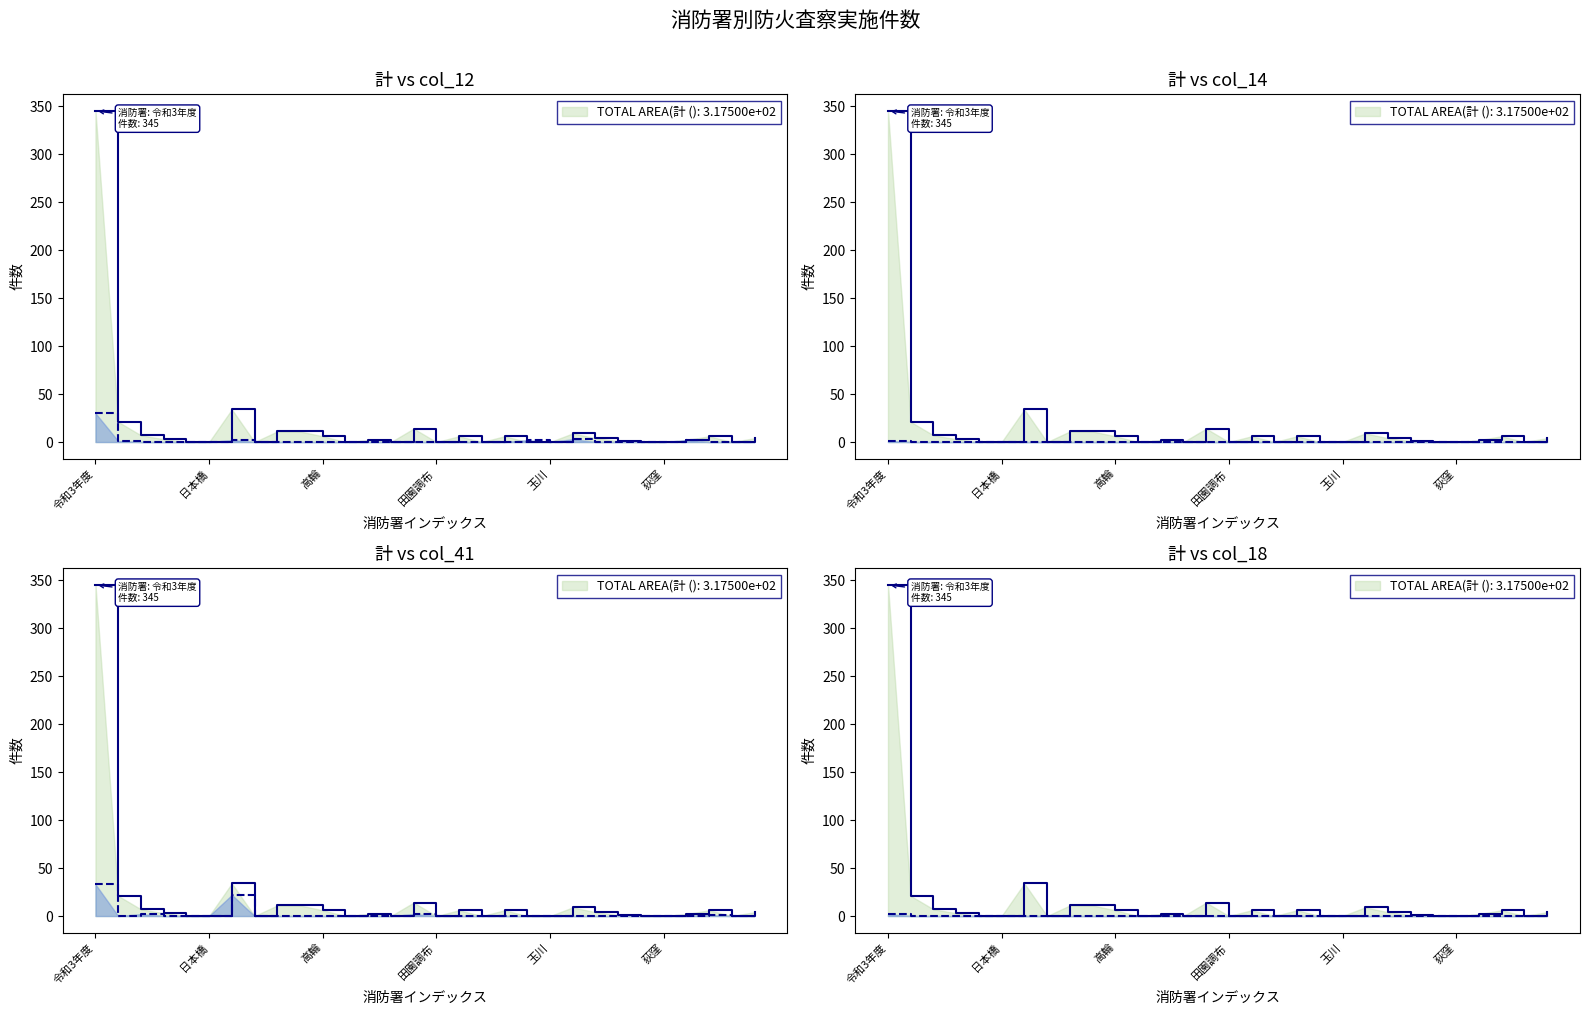

Is it true that col_12 equals 16 at 高輪?

False